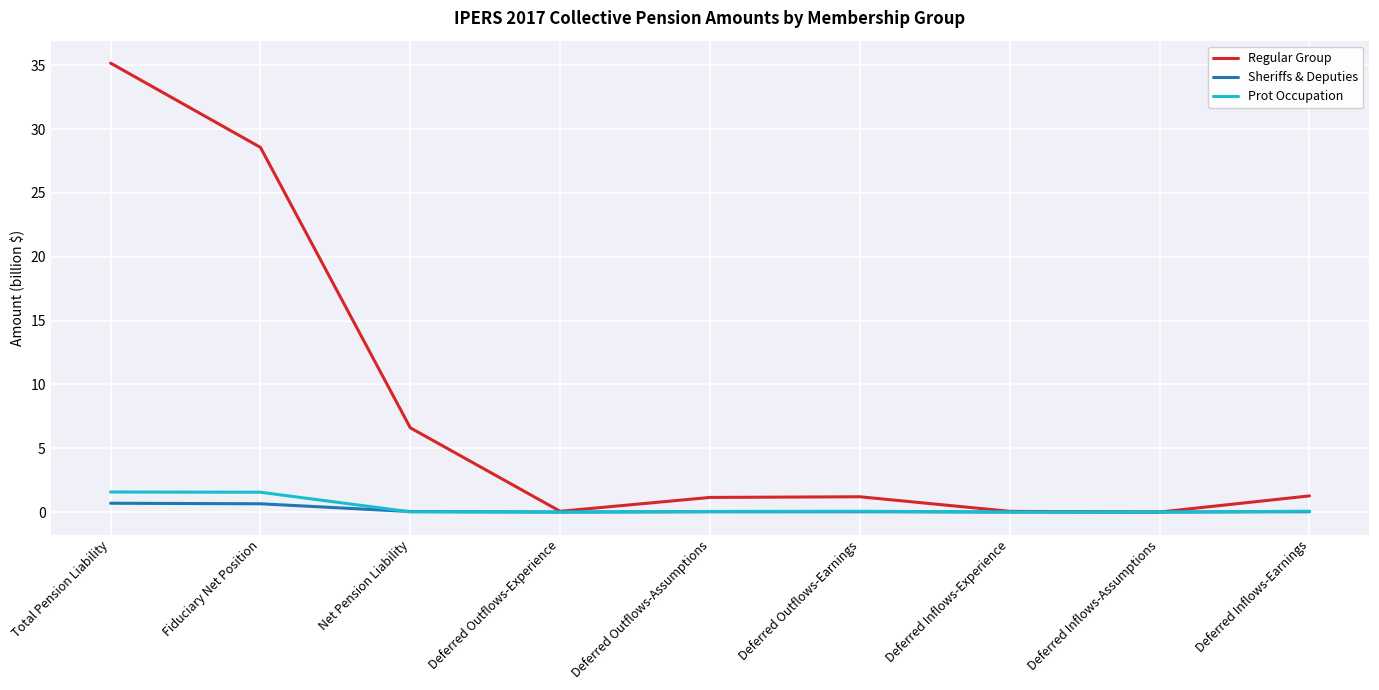

What is the difference between the highest and lowest values at Fiduciary Net Position?

27.9